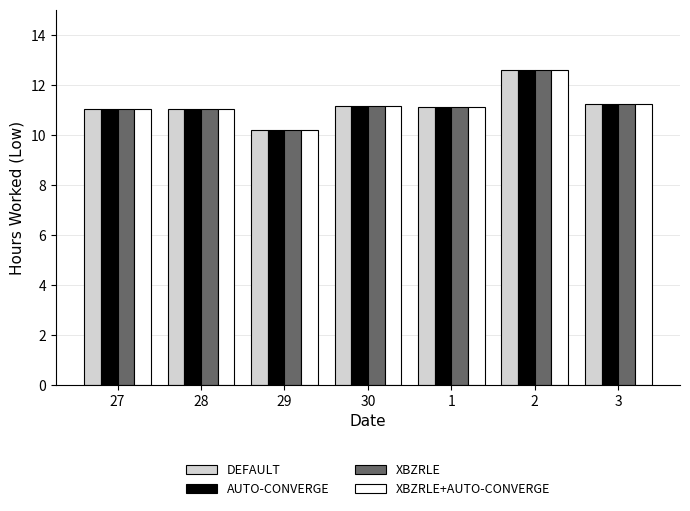

What is the average value of the XBZRLE series?

11.2